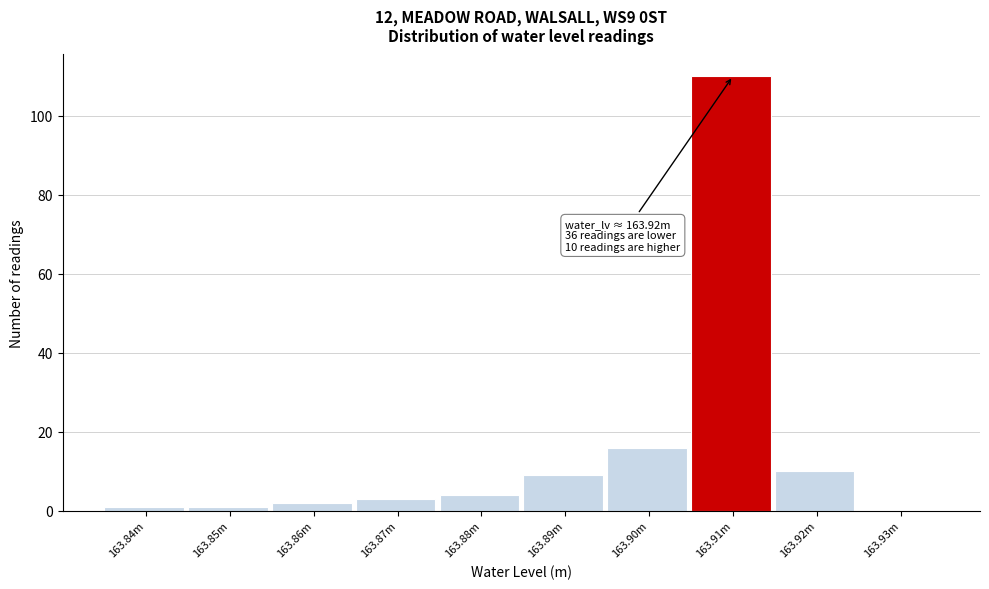

Reading left to right, transcribe all the data shown in this chart.

163.84m=1	163.85m=1	163.86m=2	163.87m=3	163.88m=4	163.89m=9	163.90m=16	163.91m=110	163.92m=10	163.93m=0